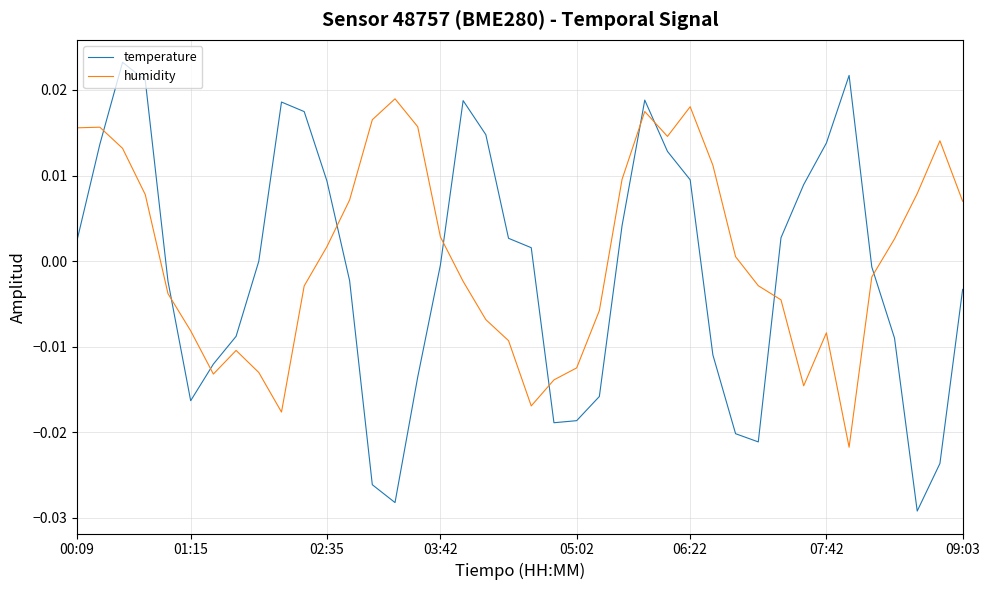

Which series has the largest range (max minus min)?

temperature